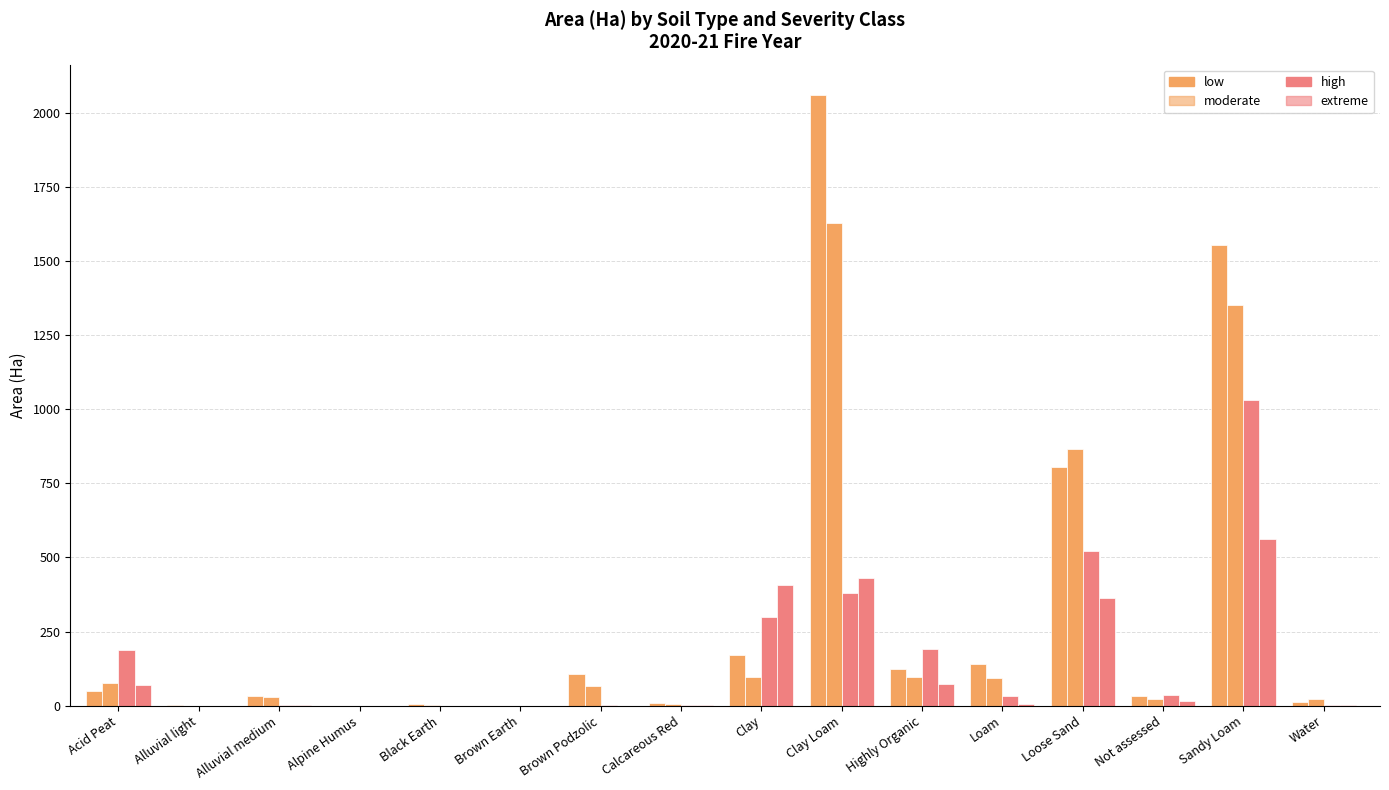

Which category has the lowest value across all series?

Alpine Humus